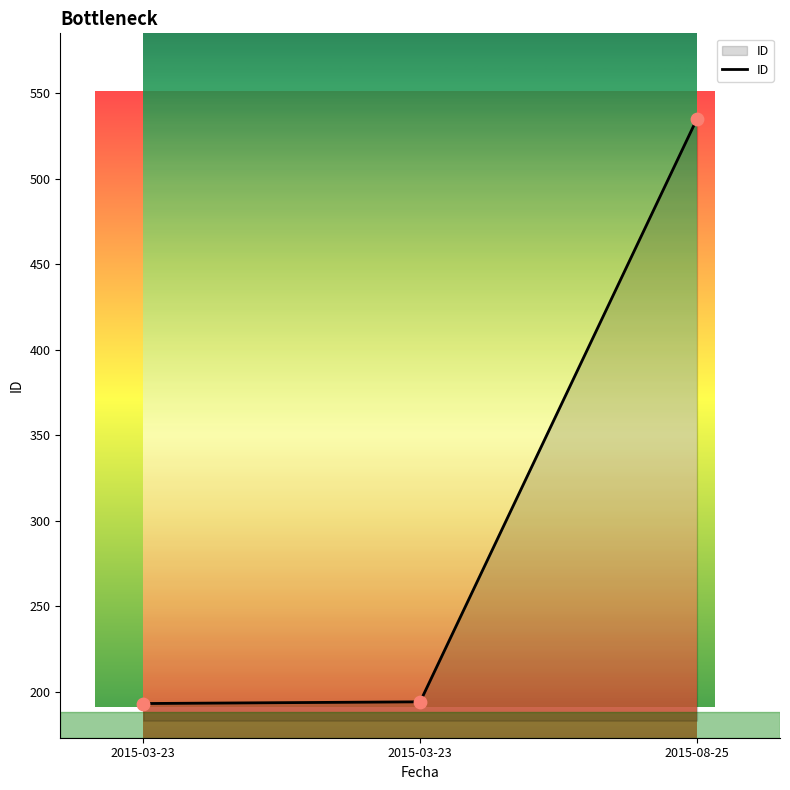

What is the change in value from 2015-03-23 to 2015-08-25?

+341